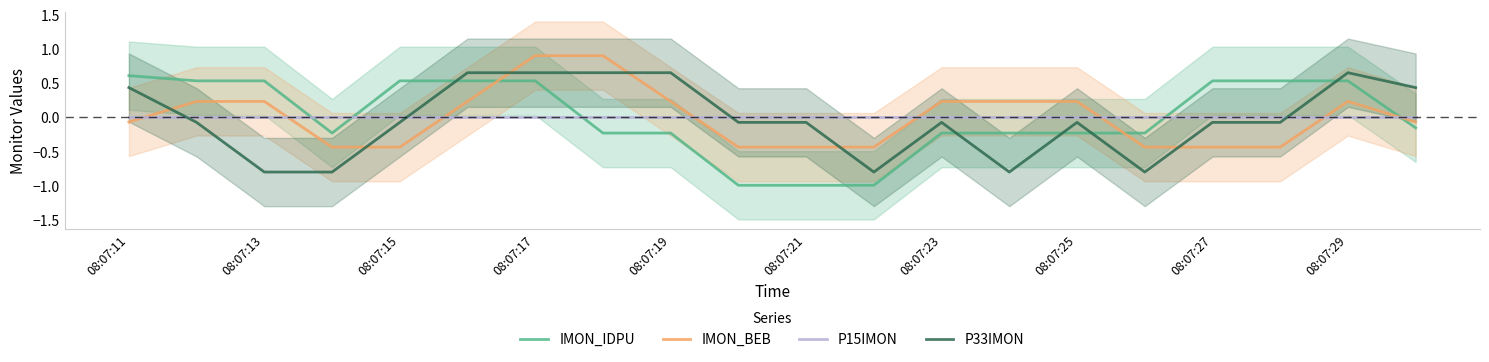

How many times do P33IMON and IMON_IDPU cross each other?

5